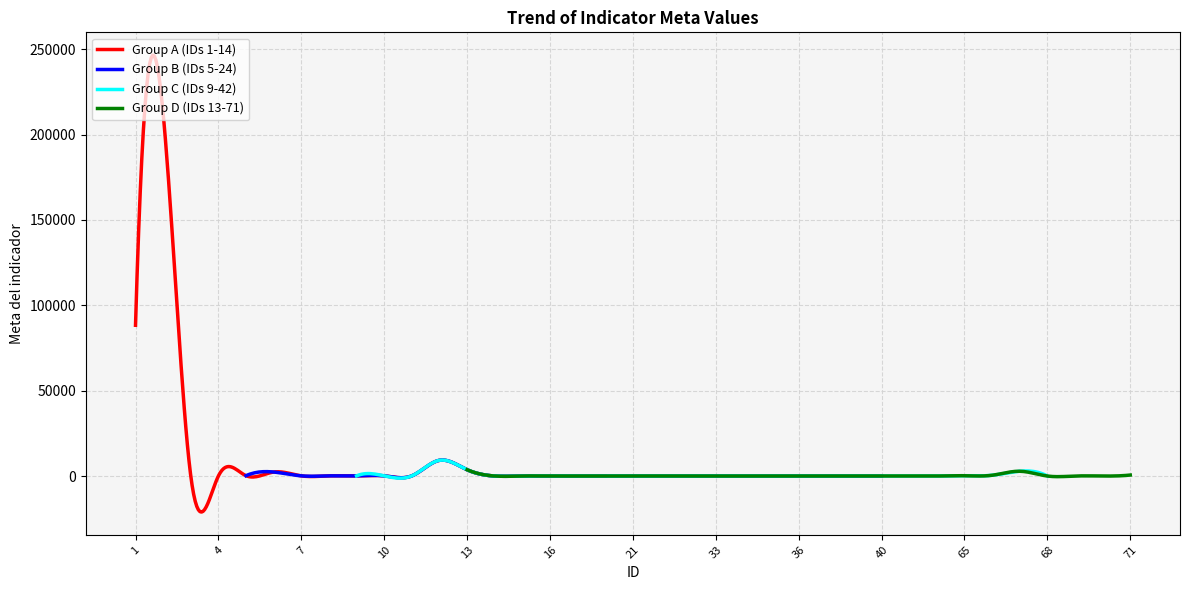

Where is the data nearest to the value 106184?

1